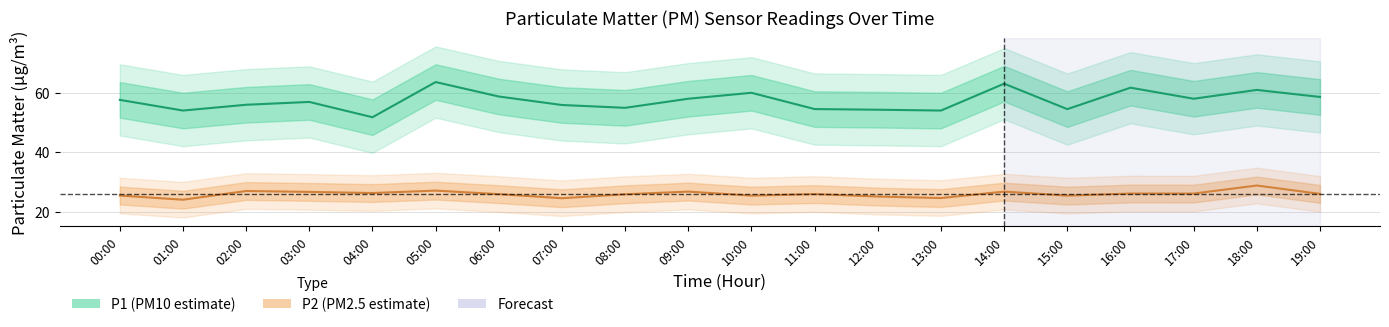

List the series in order of their peak value, lowest first.

P2, P1